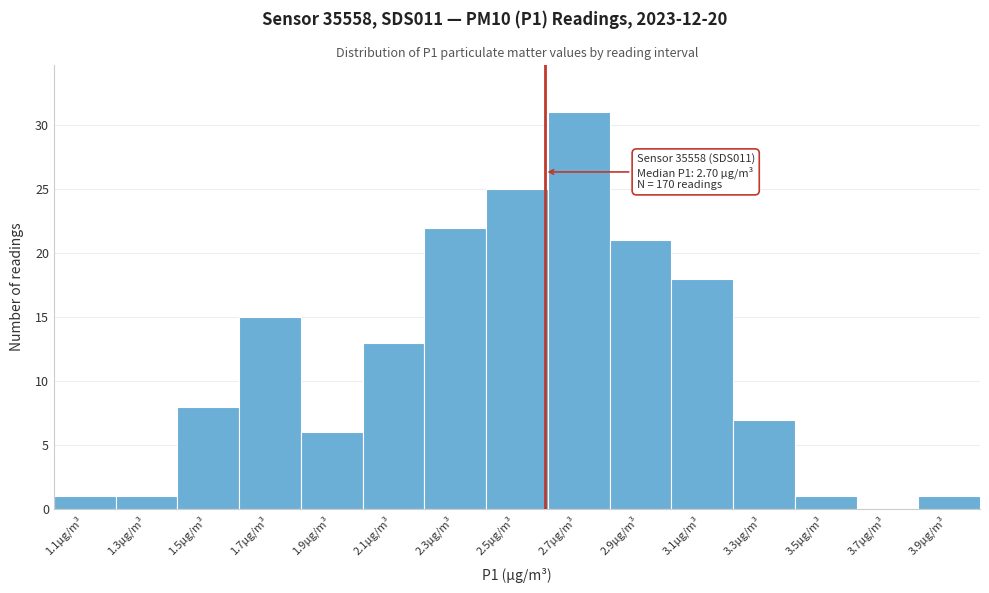

Reading left to right, what are all the values shown in this chart?

1.1µg/m³=1	1.3µg/m³=1	1.5µg/m³=8	1.7µg/m³=15	1.9µg/m³=6	2.1µg/m³=13	2.3µg/m³=22	2.5µg/m³=25	2.7µg/m³=31	2.9µg/m³=21	3.1µg/m³=18	3.3µg/m³=7	3.5µg/m³=1	3.7µg/m³=0	3.9µg/m³=1